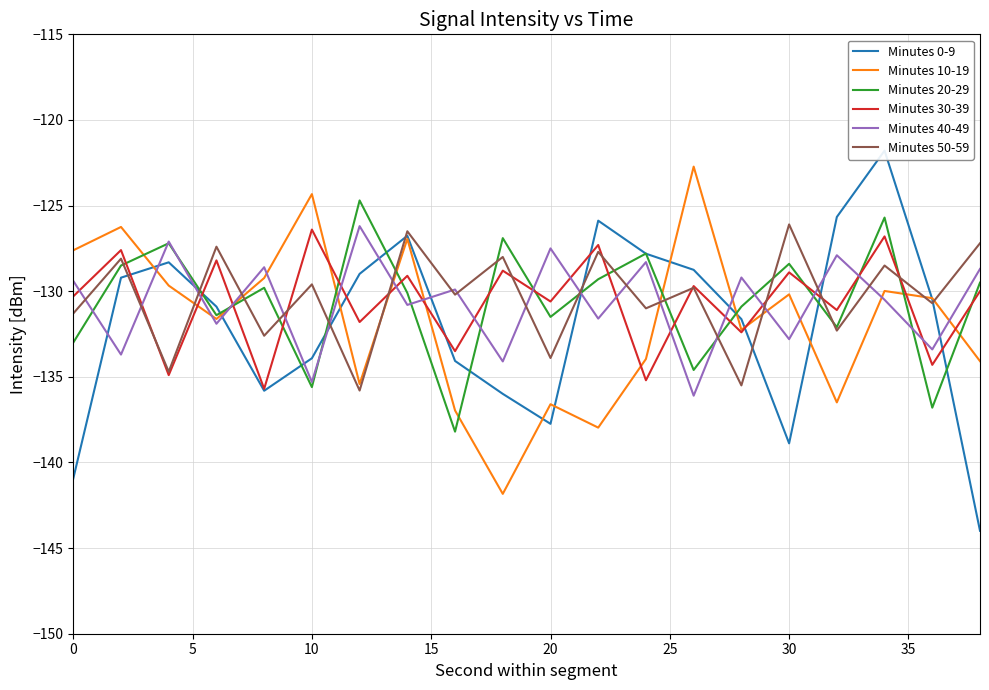

Reading right to left, transcribe all the data shown in this chart.

Minutes 0-9: -144.0	-130.5	-121.8	-125.7	-138.9	-131.6	-128.8	-127.8	-125.9	-137.7	-136.0	-134.1	-126.8	-129.0	-133.9	-135.8	-130.9	-128.3	-129.2	-140.9
Minutes 10-19: -134.1	-130.4	-130.0	-136.5	-130.2	-132.3	-122.7	-134.0	-138.0	-136.6	-141.8	-137.0	-126.9	-135.4	-124.3	-129.2	-131.6	-129.7	-126.2	-127.6
Minutes 20-29: -129.5	-136.8	-125.7	-132.1	-128.4	-130.9	-134.6	-127.8	-129.3	-131.5	-126.9	-138.2	-130.1	-124.7	-135.6	-129.8	-131.4	-127.2	-128.5	-133.0
Minutes 30-39: -130.0	-134.3	-126.8	-131.1	-128.9	-132.4	-129.7	-135.2	-127.3	-130.6	-128.8	-133.5	-129.1	-131.8	-126.4	-135.7	-128.2	-134.9	-127.6	-130.3
Minutes 40-49: -128.7	-133.4	-130.5	-127.9	-132.8	-129.2	-136.1	-128.3	-131.6	-127.5	-134.1	-129.9	-130.8	-126.2	-135.3	-128.6	-131.9	-127.1	-133.7	-129.4
Minutes 50-59: -127.2	-130.7	-128.5	-132.3	-126.1	-135.5	-129.8	-131.0	-127.7	-133.9	-128.0	-130.2	-126.5	-135.8	-129.6	-132.6	-127.4	-134.7	-128.1	-131.3